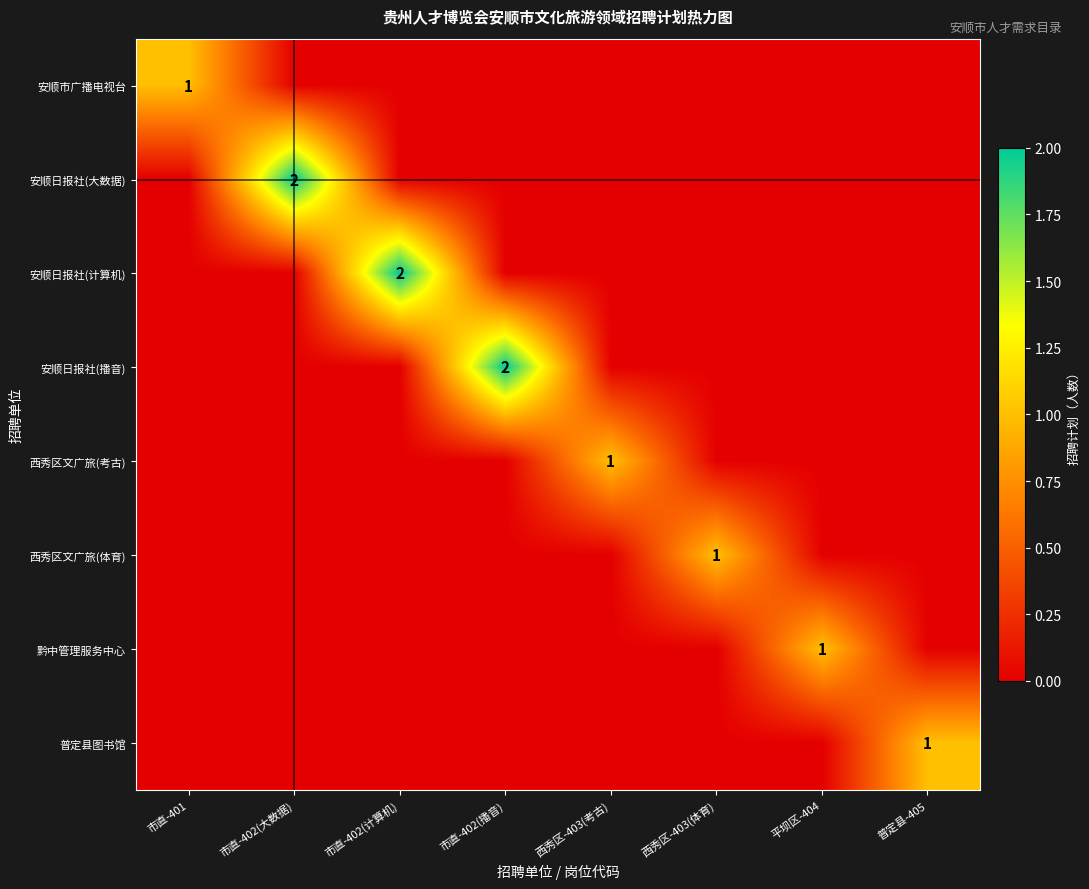

Between 市直-401 and 西秀区-403(考古), which series saw the biggest shift?

安顺市广播电视台